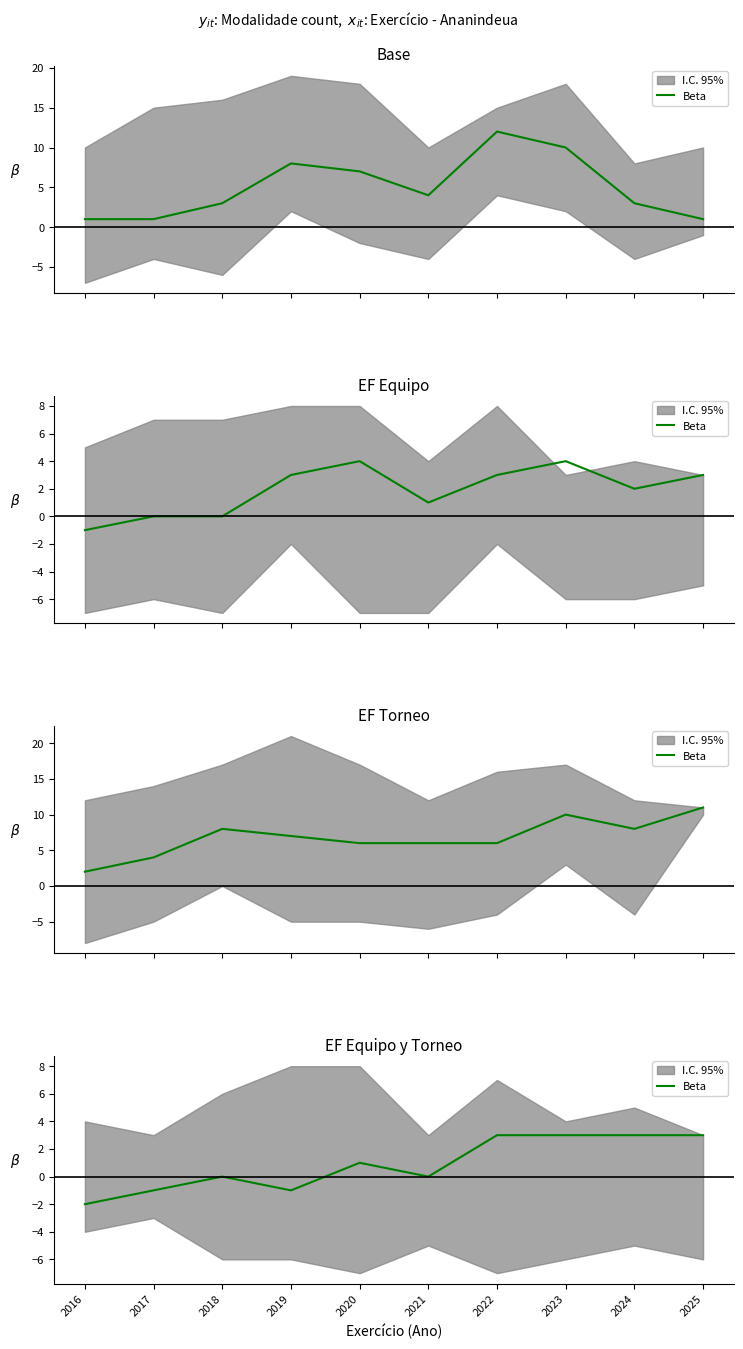

Which has a higher value, 2016 or 2024?

2024